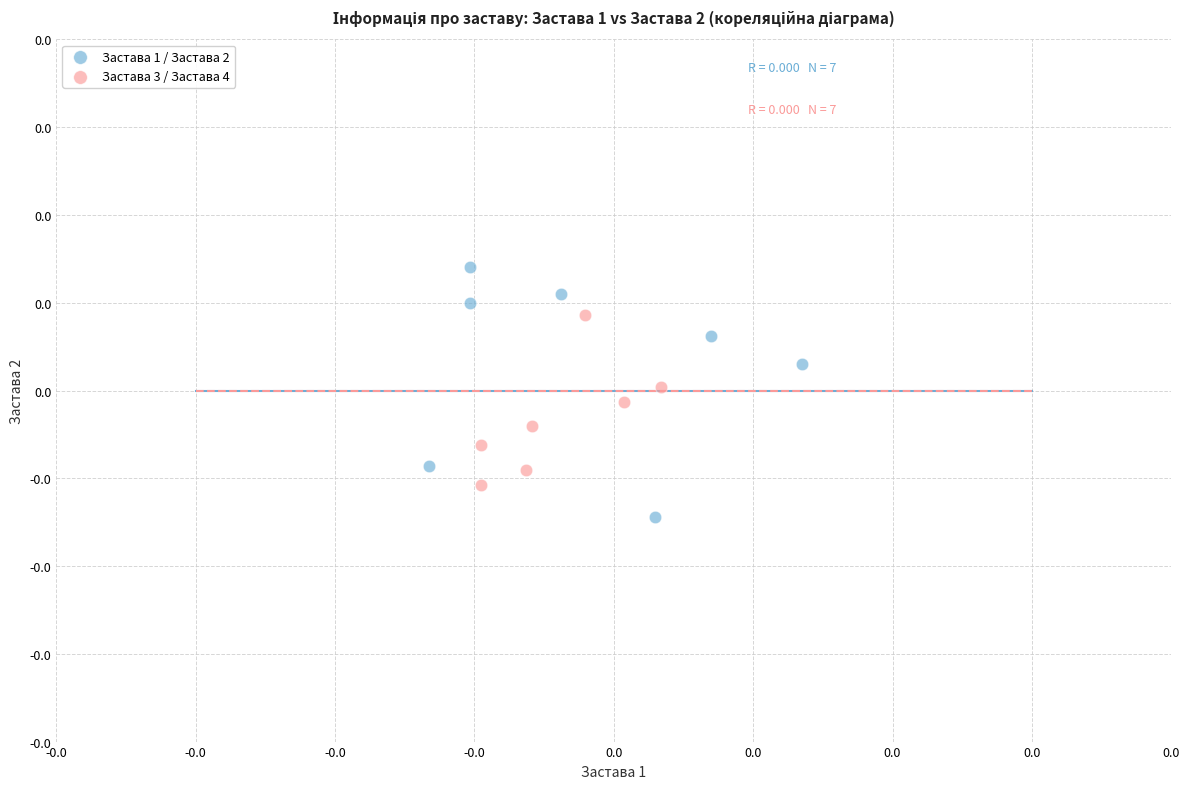

Which series has the widest spread of Y values?

Застава 1 / Застава 2